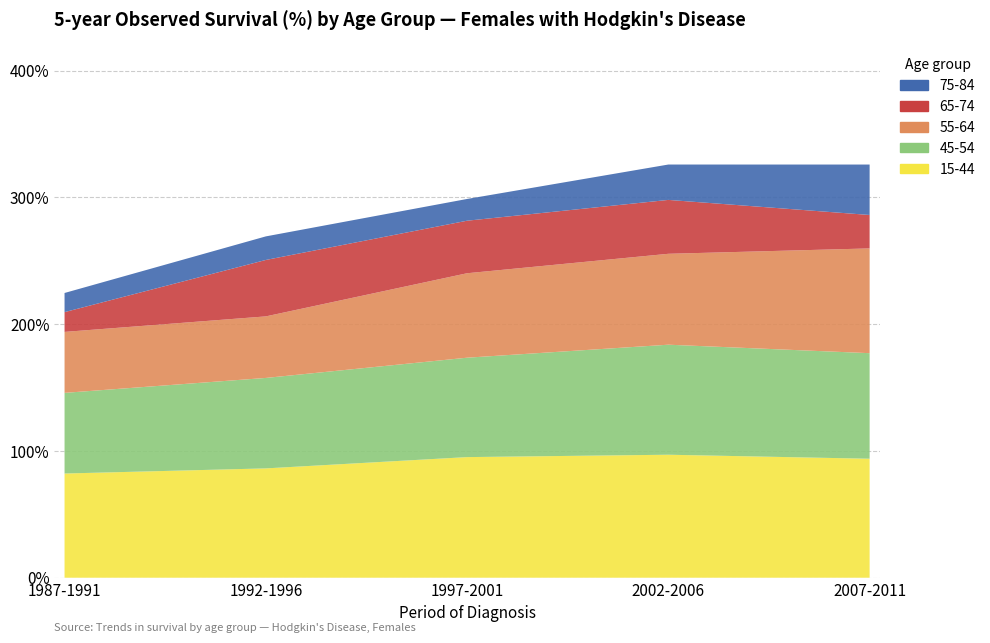

Reading right to left, what are all the values shown in this chart?

15-44: 93.8	97.0	95.1	86.2	82.2
45-54: 83.3	86.8	78.4	71.3	63.6
55-64: 82.6	71.7	66.6	48.5	48.1
65-74: 26.4	42.5	41.4	44.5	15.6
75-84: 39.8	27.9	17.1	18.6	15.1